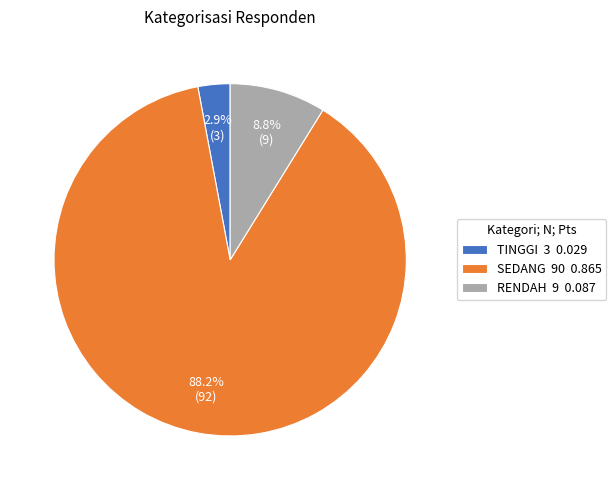

Does SEDANG account for over 50% of the chart?

Yes